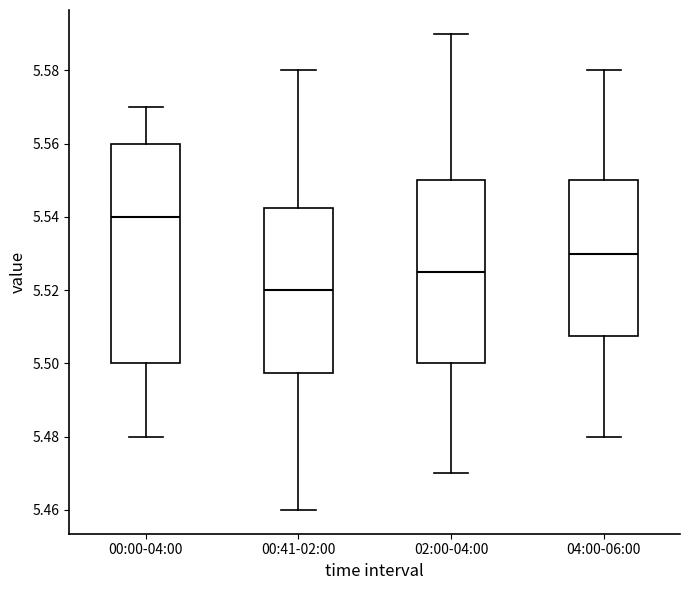

Where does the median line of the box for 00:00-04:00 sit on the y-axis? The values are not printed on the chart, so give them approximately, as read against the axis.

5.540